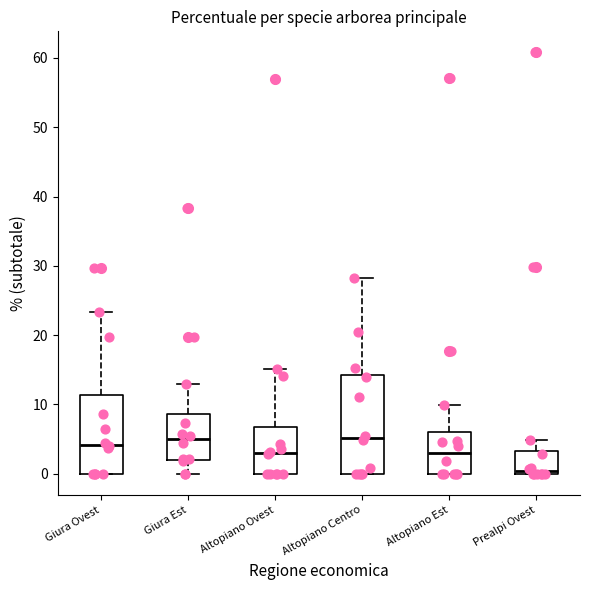

Which box has the lowest median line?

Prealpi Ovest